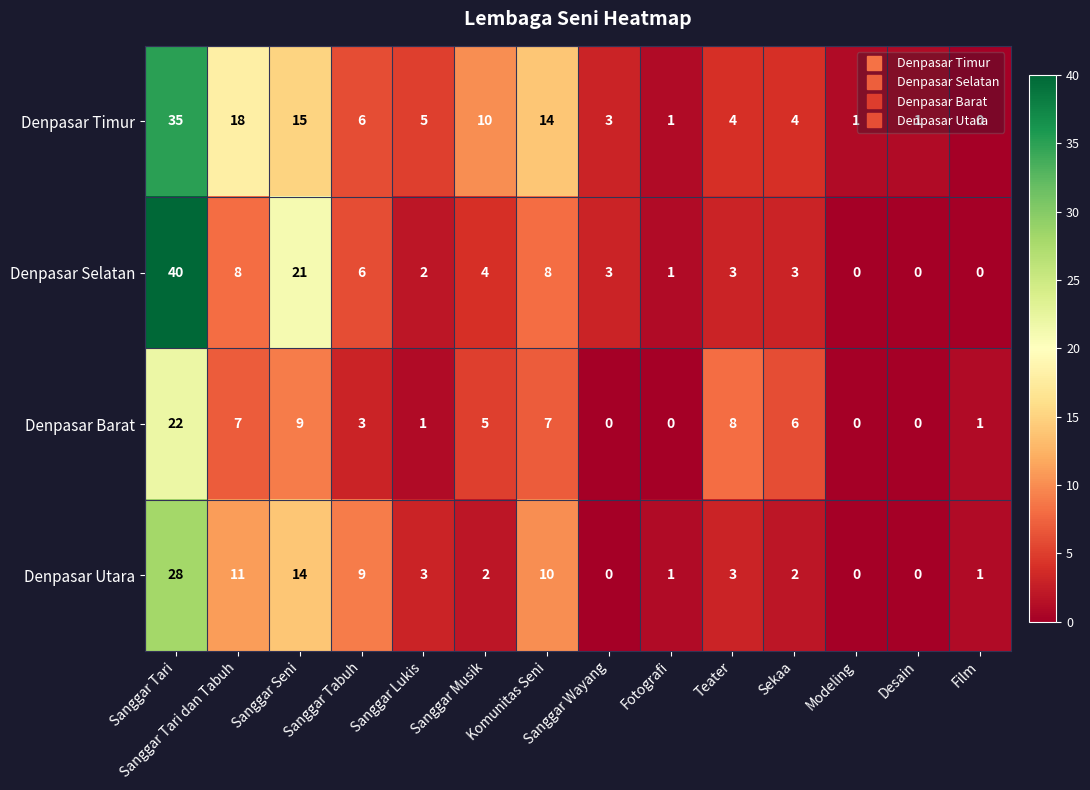

Where does the Denpasar Selatan series first go above 3?

Sanggar Tari